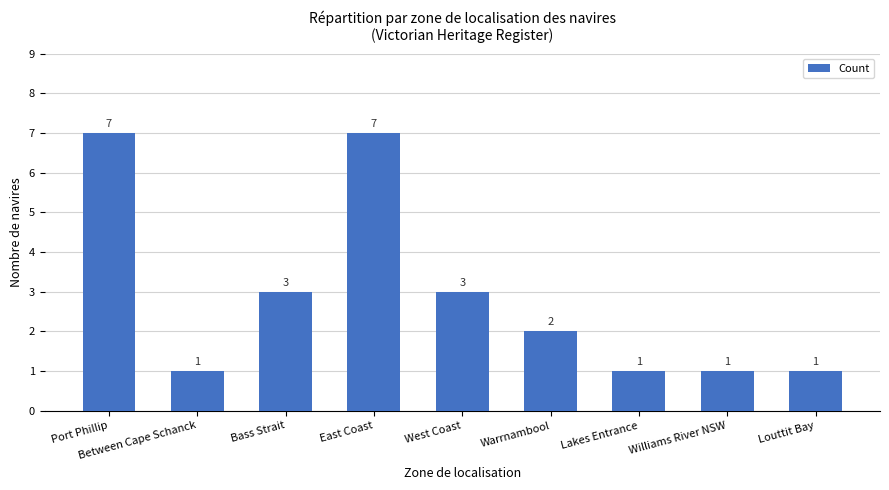

Is it true that the value at Warrnambool is 3?

False